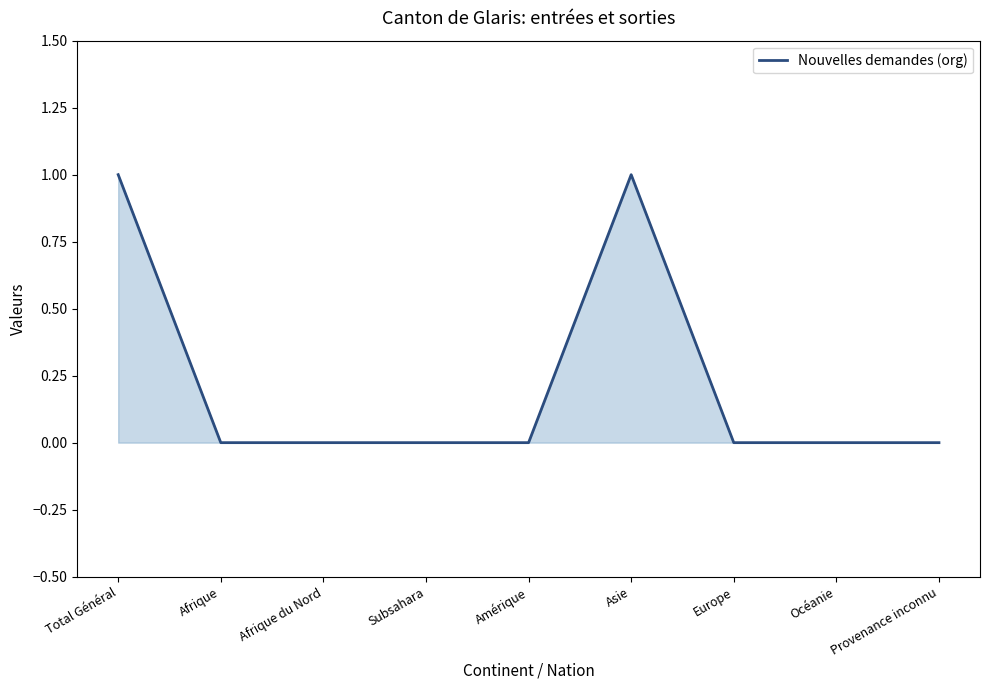

Is it true that the value at Provenance inconnu is 0?

True